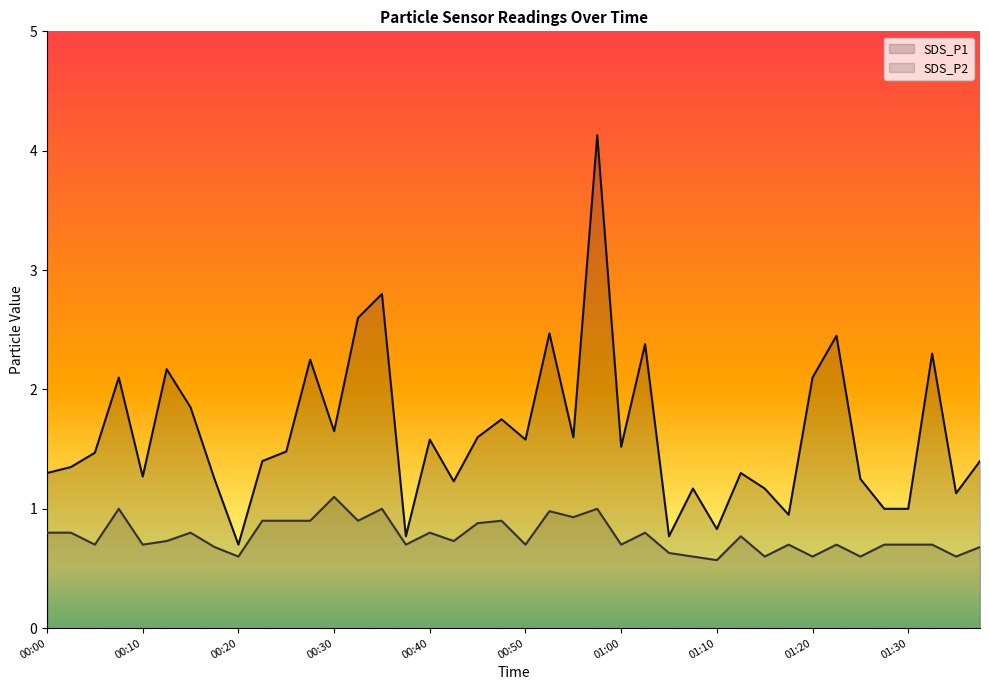

Which series has the largest range (max minus min)?

SDS_P1